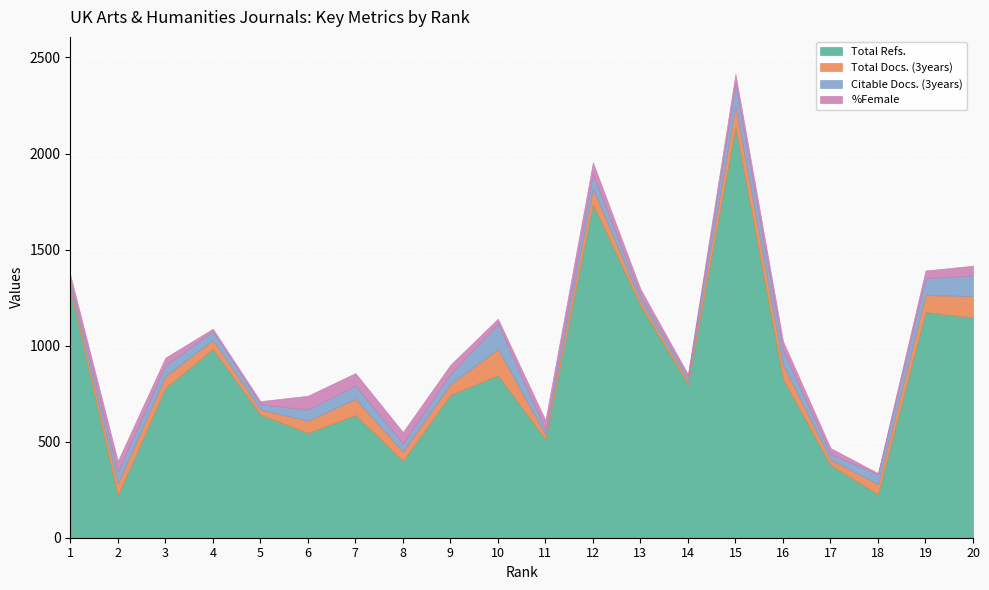

Is it true that Citable Docs. (3years) equals 47 at 4?

True